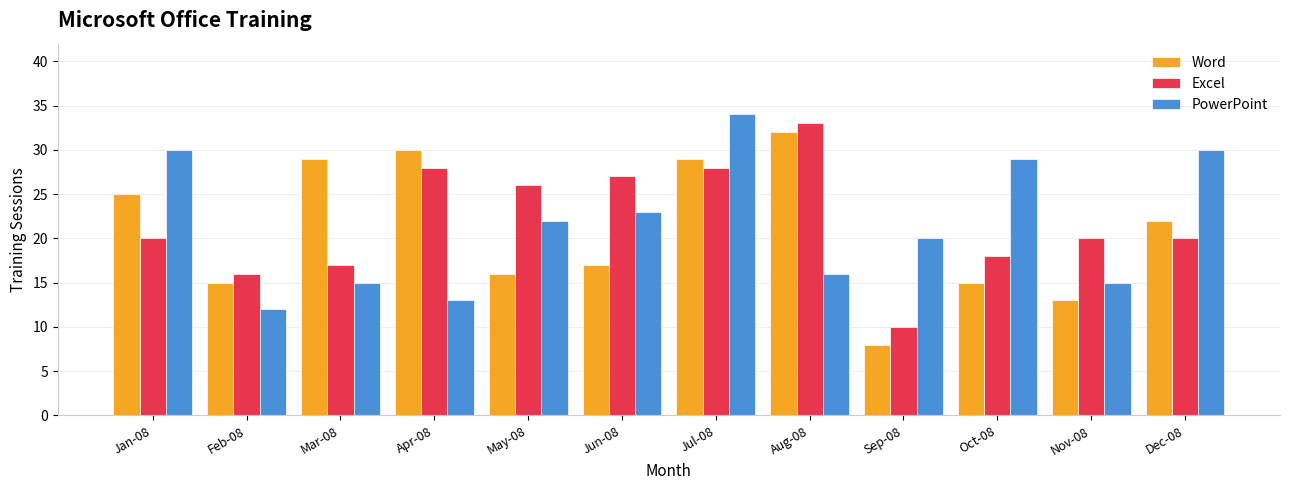

The value of Excel at Oct-08 is 5. True or false?

False